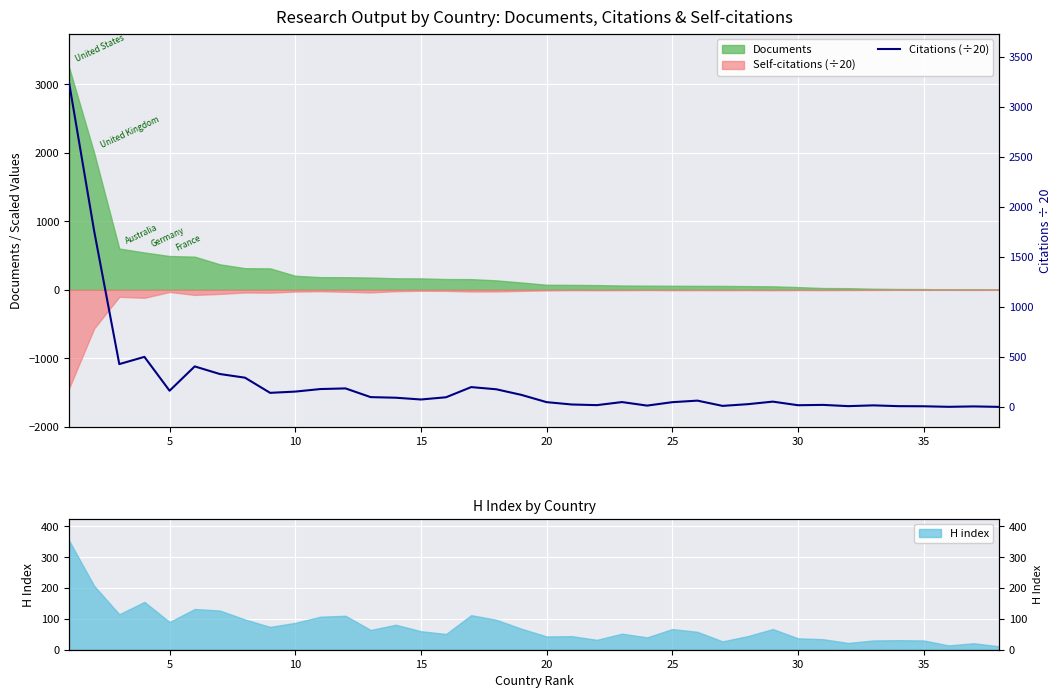

The value at 25 is 15.5. True or false?

False